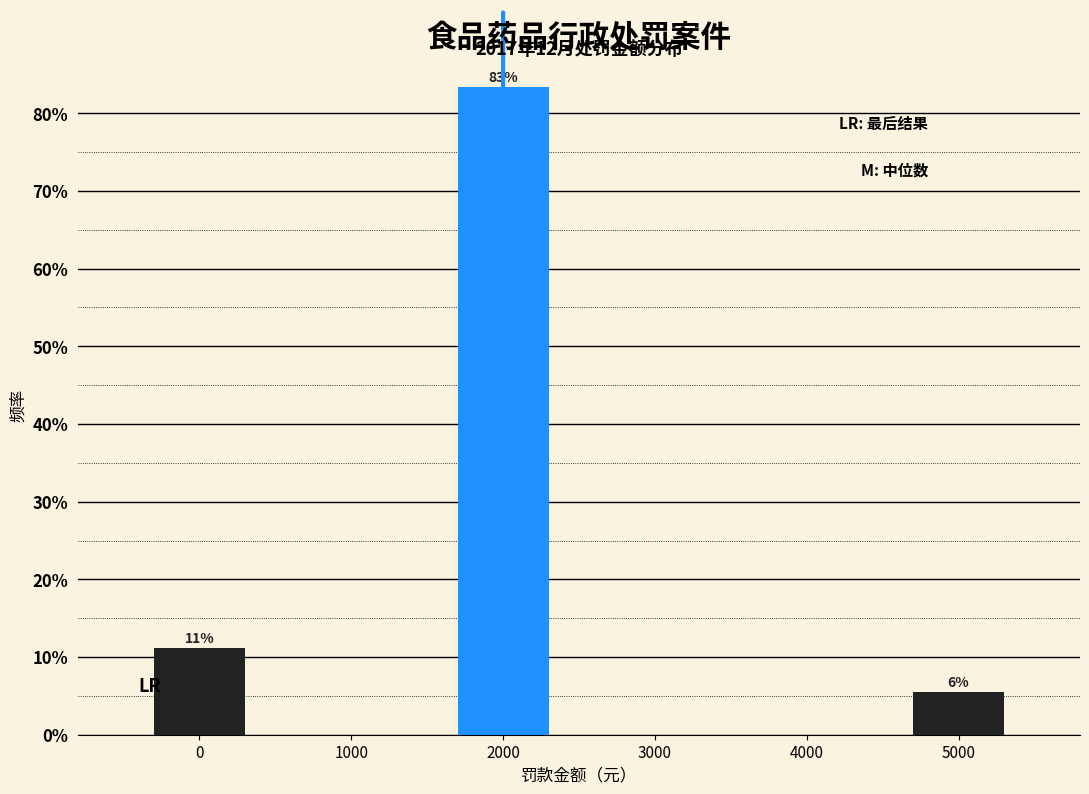

Are the bars horizontal?

No